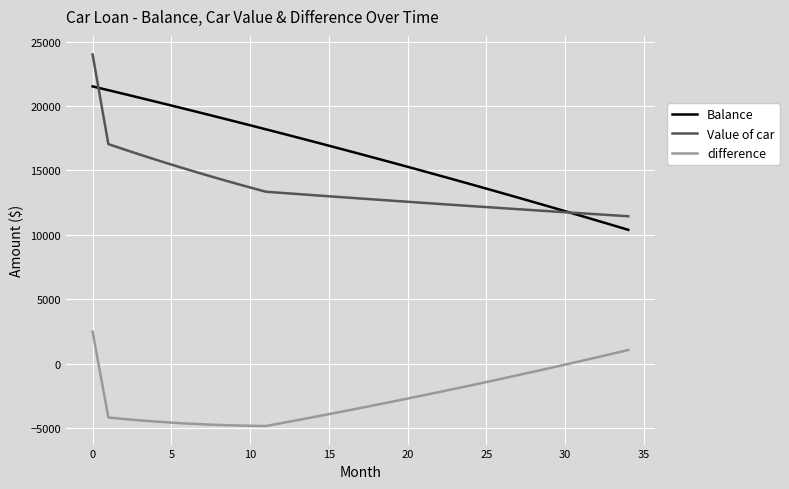

At how many categories does at least one series exceed 8300?

35